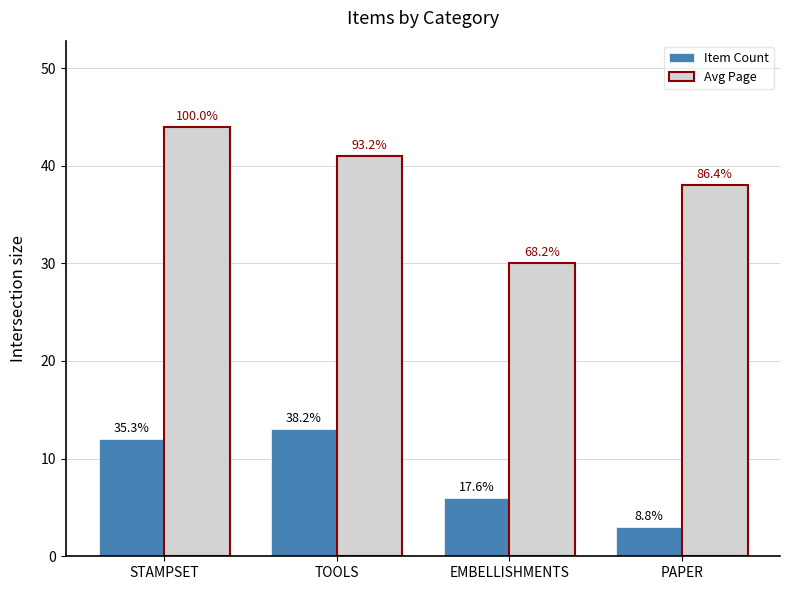

At which category does the chart reach its peak across all series?

STAMPSET